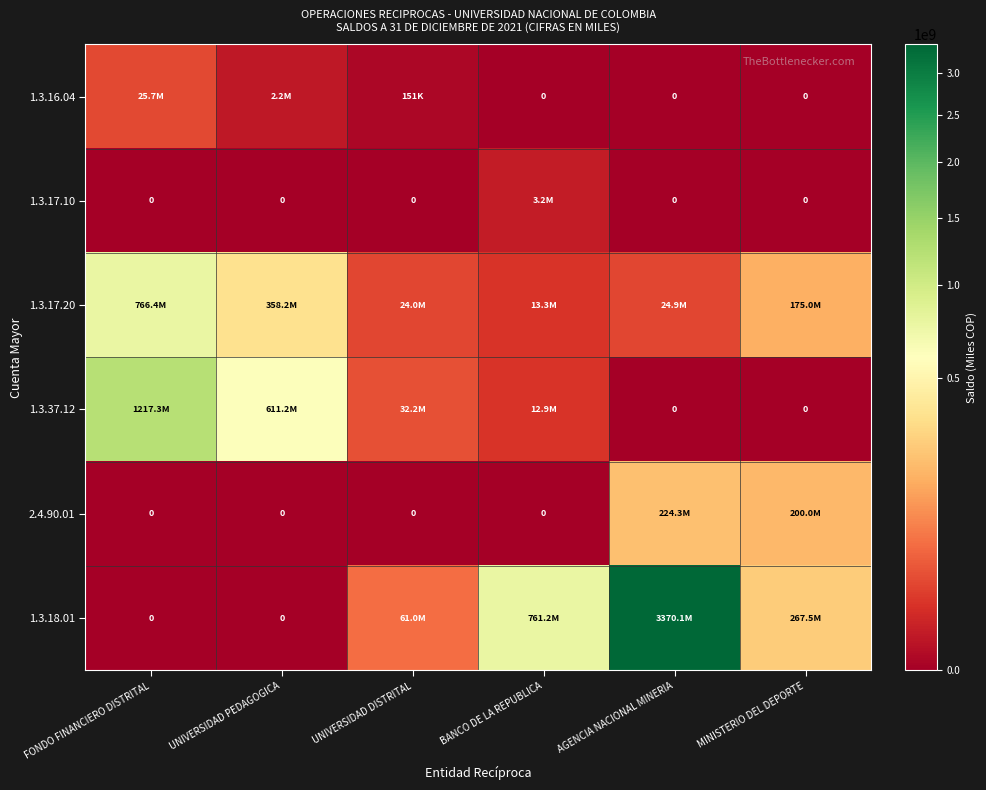

The 1.3.18.01 series shows 1231289059 at BANCO DE LA REPUBLICA. True or false?

False